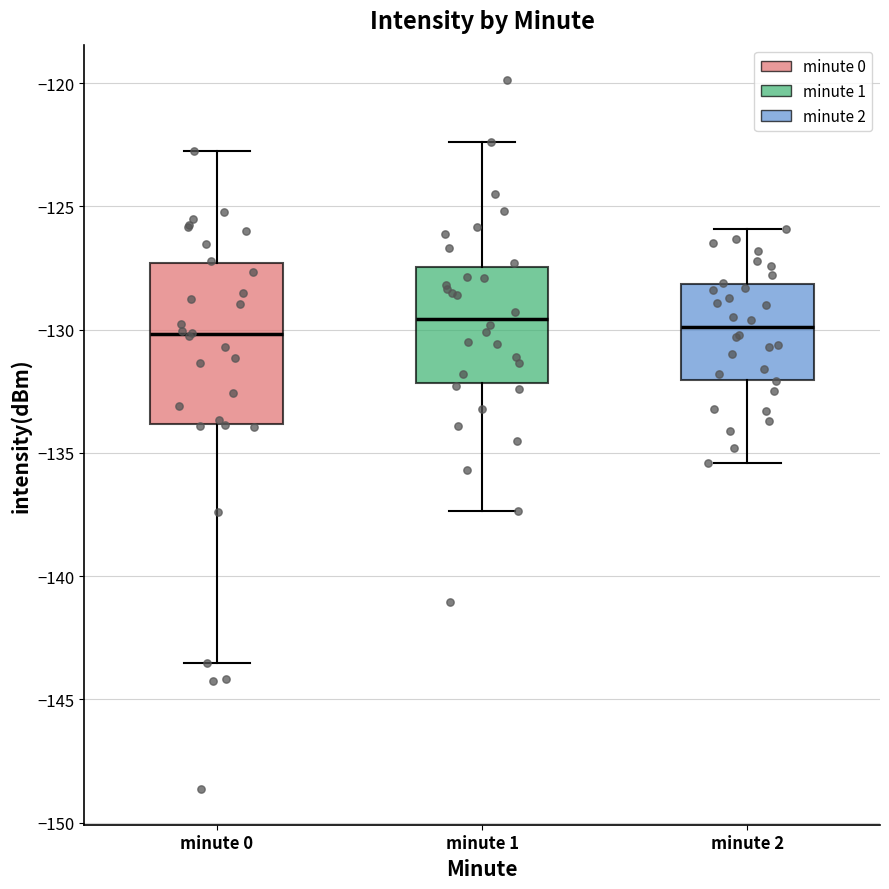

Reading left to right, read every box against the y-axis: the position of its median line, the range the box covers, and the ends of its whiskers. The values are not printed on the chart, so give them approximately, as read against the axis.

minute 0: median -130.0, box -134.0 to -127.5, whiskers -143.5 to -122.5
minute 1: median -129.5, box -132.0 to -127.5, whiskers -137.5 to -122.5
minute 2: median -130.0, box -132.0 to -128.0, whiskers -135.5 to -126.0